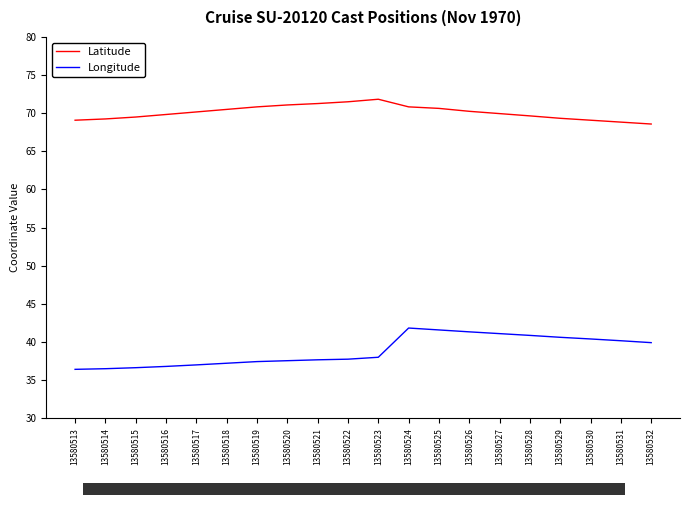

Is the value of Latitude at 13580523 greater than the value of Longitude at 13580518?

Yes